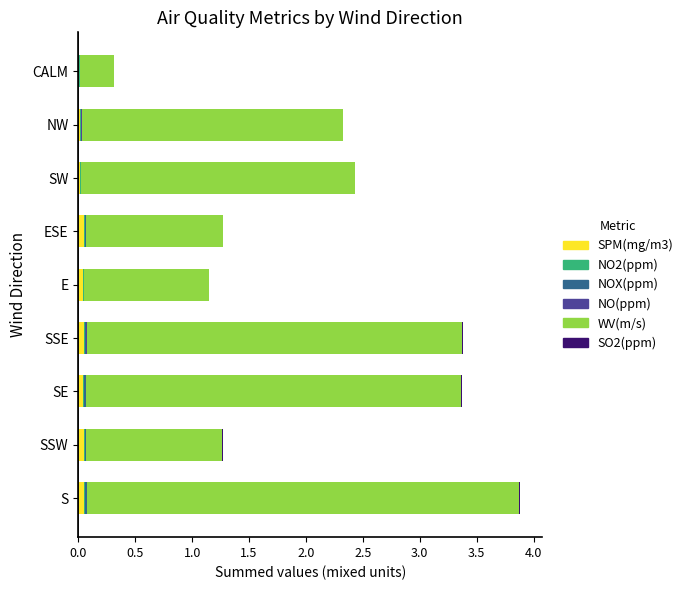

Reading right to left, extract all data points from this chart.

SPM(mg/m3): 0.0	0.0	0.0	0.1	0.0	0.1	0.0	0.1	0.1
NO2(ppm): 0.0	0.0	0.0	0.0	0.0	0.0	0.0	0.0	0.0
NOX(ppm): 0.0	0.0	0.0	0.0	0.0	0.0	0.0	0.0	0.0
NO(ppm): 0.0	0.0	0.0	0.0	0.0	0.0	0.0	0.0	0.0
WV(m/s): 0.3	2.3	2.4	1.2	1.1	3.3	3.3	1.2	3.8
SO2(ppm): 0.0	0.0	0.0	0.0	0.0	0.0	0.0	0.0	0.0